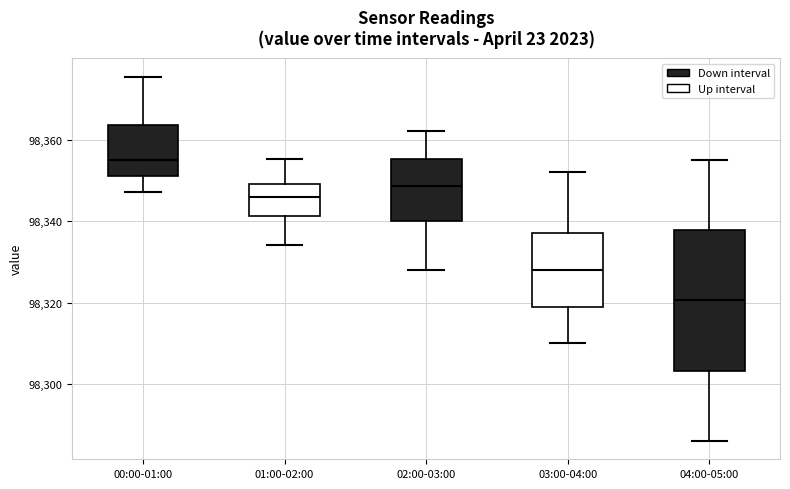

Reading left to right, transcribe this box plot: for each box, give where its median line is, the range the box spans, and where its two whiskers end, as read against the y-axis. The values are not printed on the chart, so give them approximately, as read against the axis.

00:00-01:00: median 98356, box 98350 to 98364, whiskers 98348 to 98376
01:00-02:00: median 98346, box 98342 to 98350, whiskers 98334 to 98356
02:00-03:00: median 98348, box 98340 to 98356, whiskers 98328 to 98362
03:00-04:00: median 98328, box 98320 to 98338, whiskers 98310 to 98352
04:00-05:00: median 98320, box 98304 to 98338, whiskers 98286 to 98356